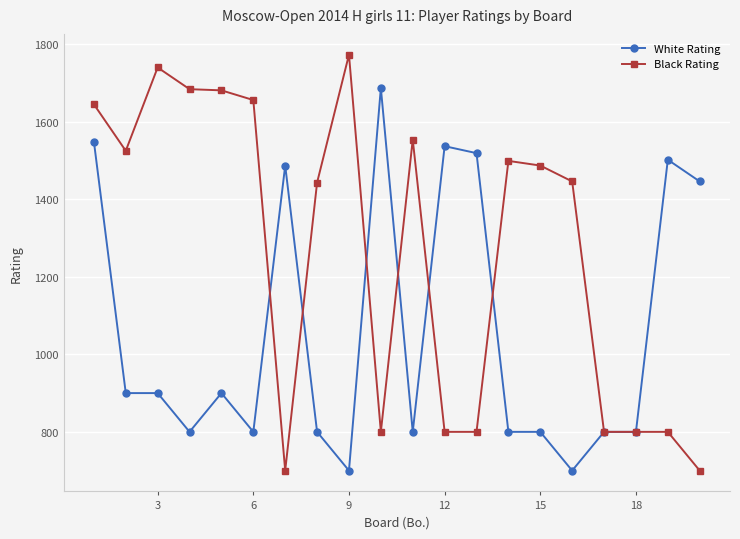

What is the lowest value of the White Rating series?

700